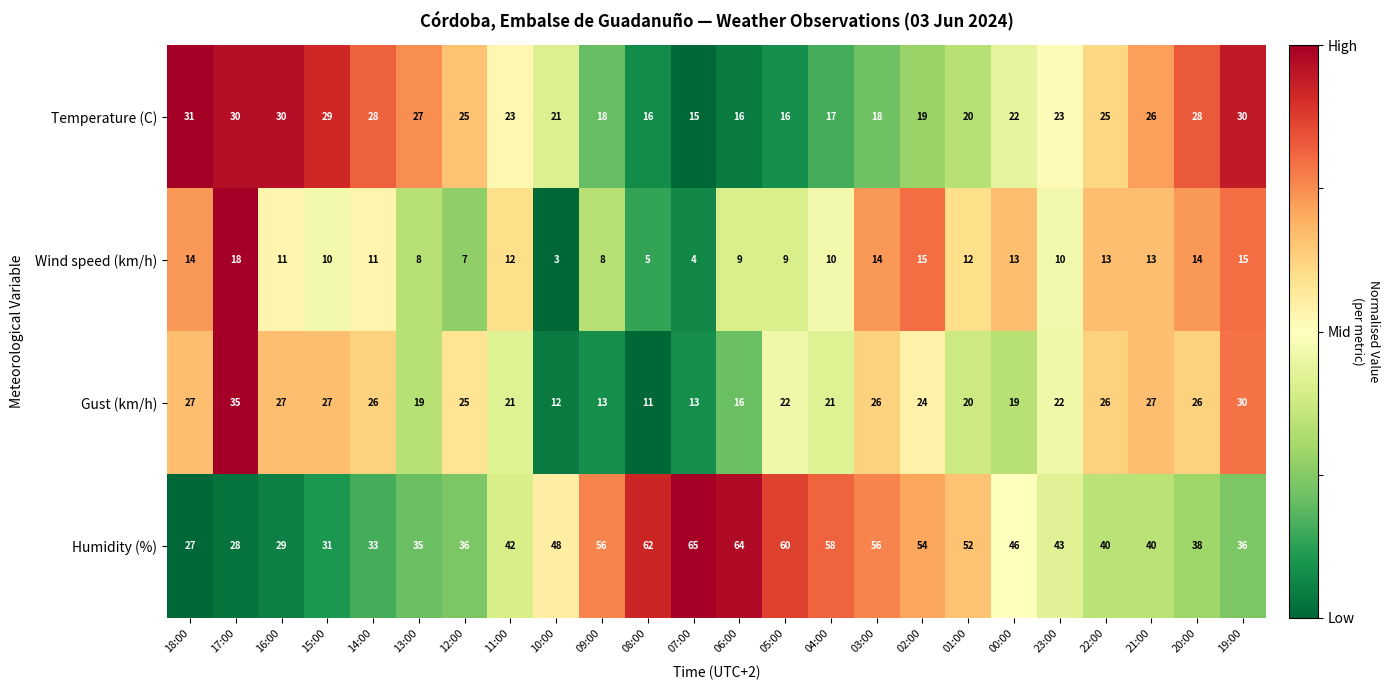

Is it true that Humidity (%) equals 16 at 04:00?

False